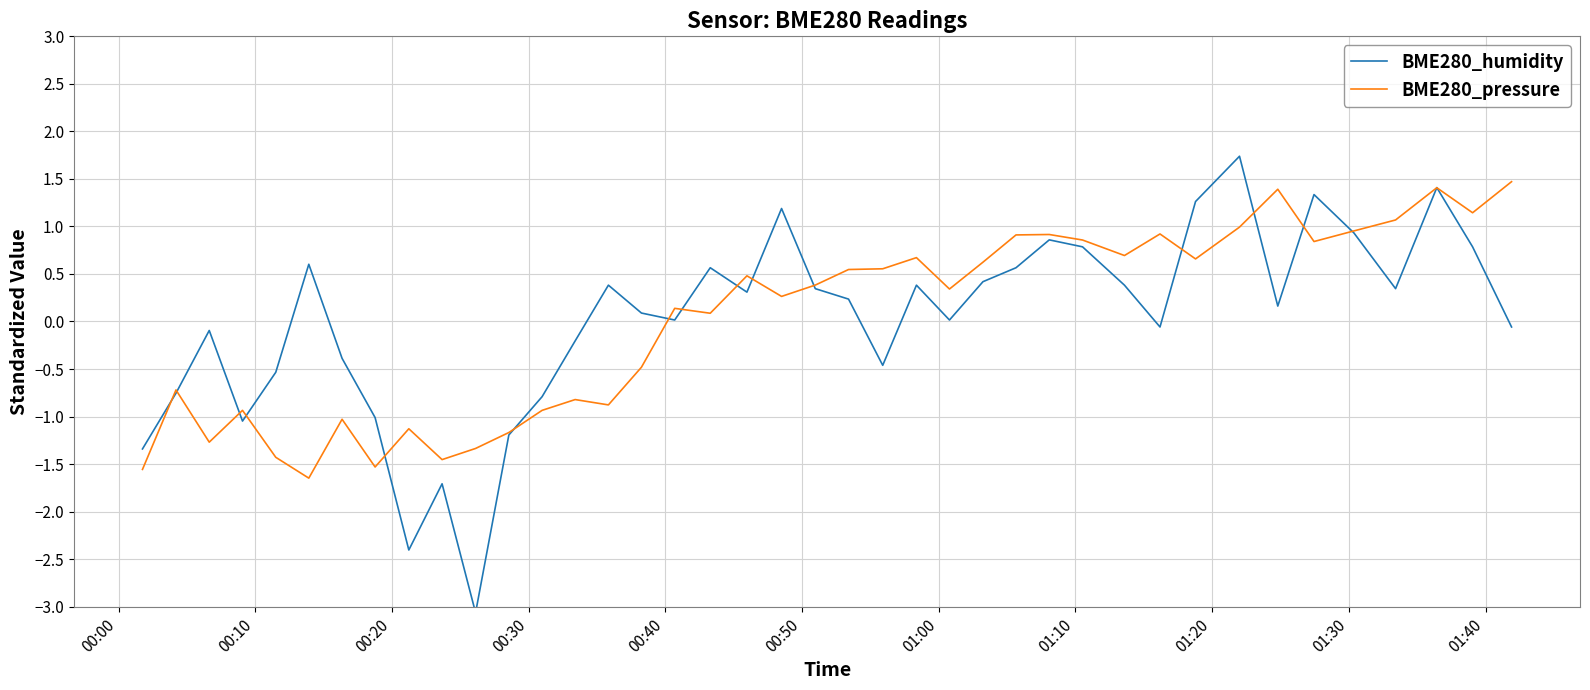

What is the value of the BME280_pressure point at the 15th from the left?

-0.9